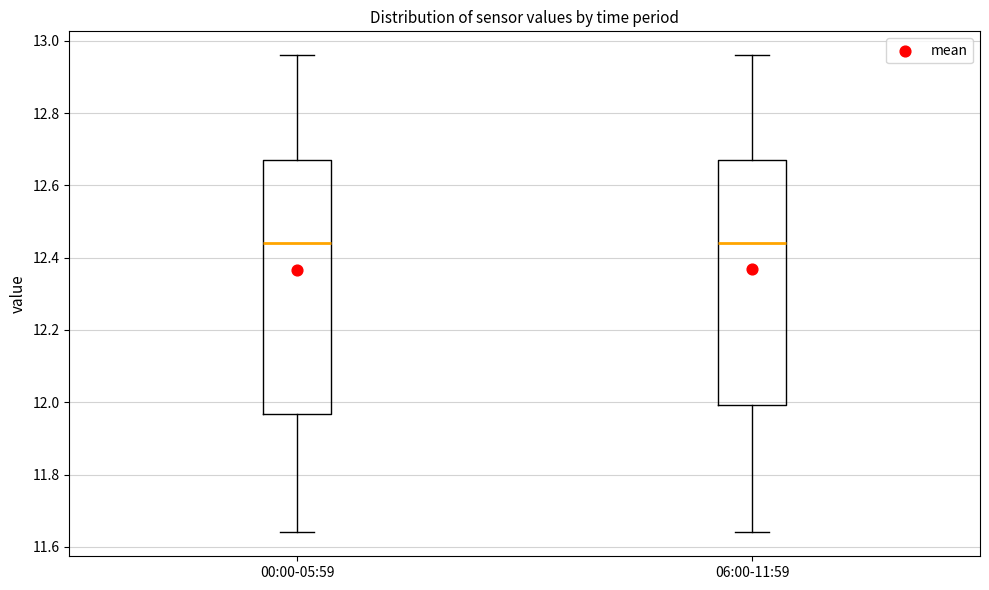

Comparing the boxes themselves (not the whiskers), which one is the tallest?

00:00-05:59